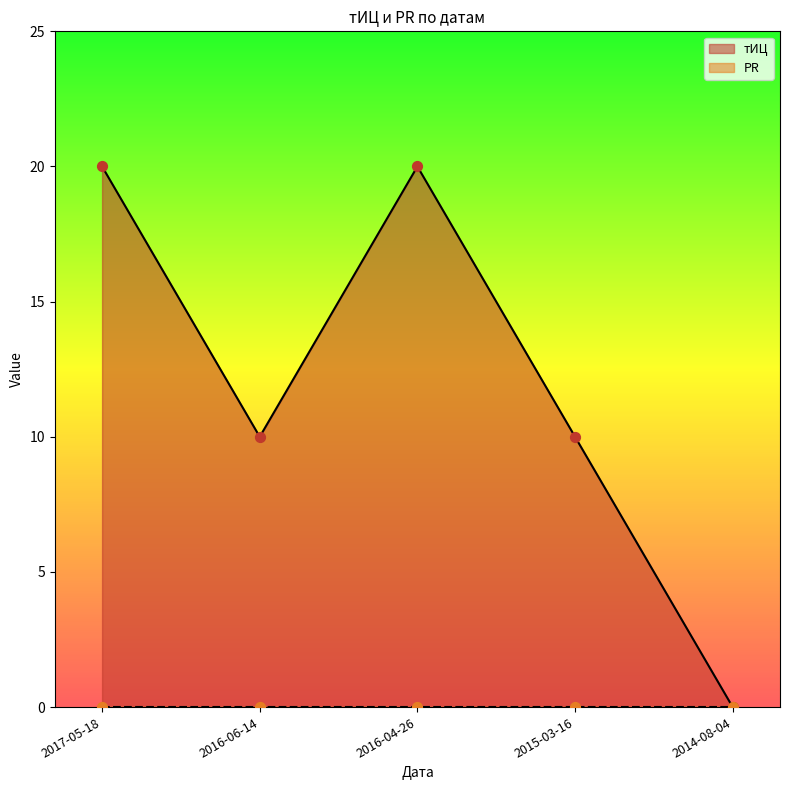

Which has a higher value, 2016-04-26 or 2016-06-14?

2016-04-26